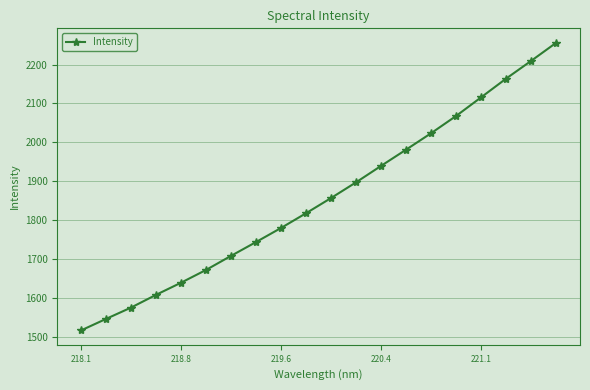

What is the average value?

1856.4